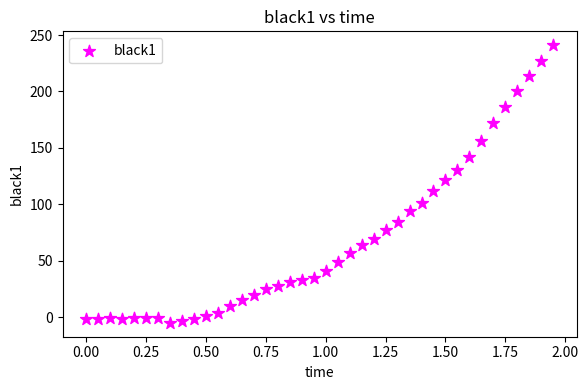

What is the range of Y values (max minus min)?

246